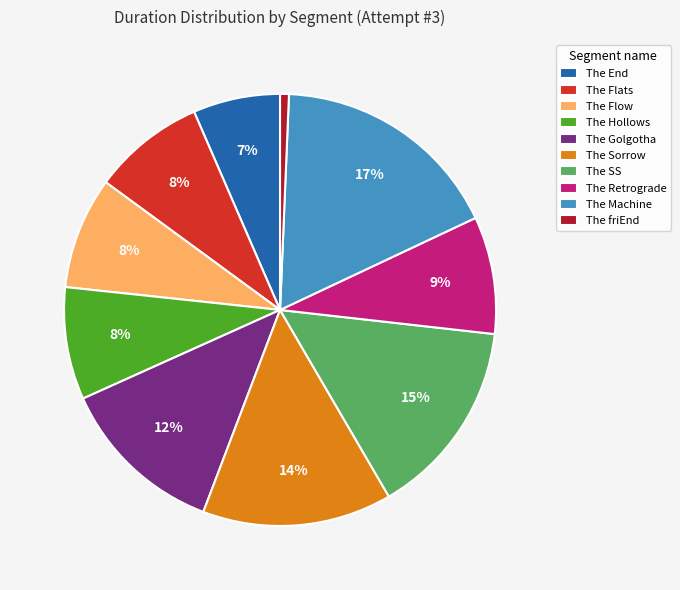

To the nearest percent, what is the combined percentage of The End and The Flow?

15%